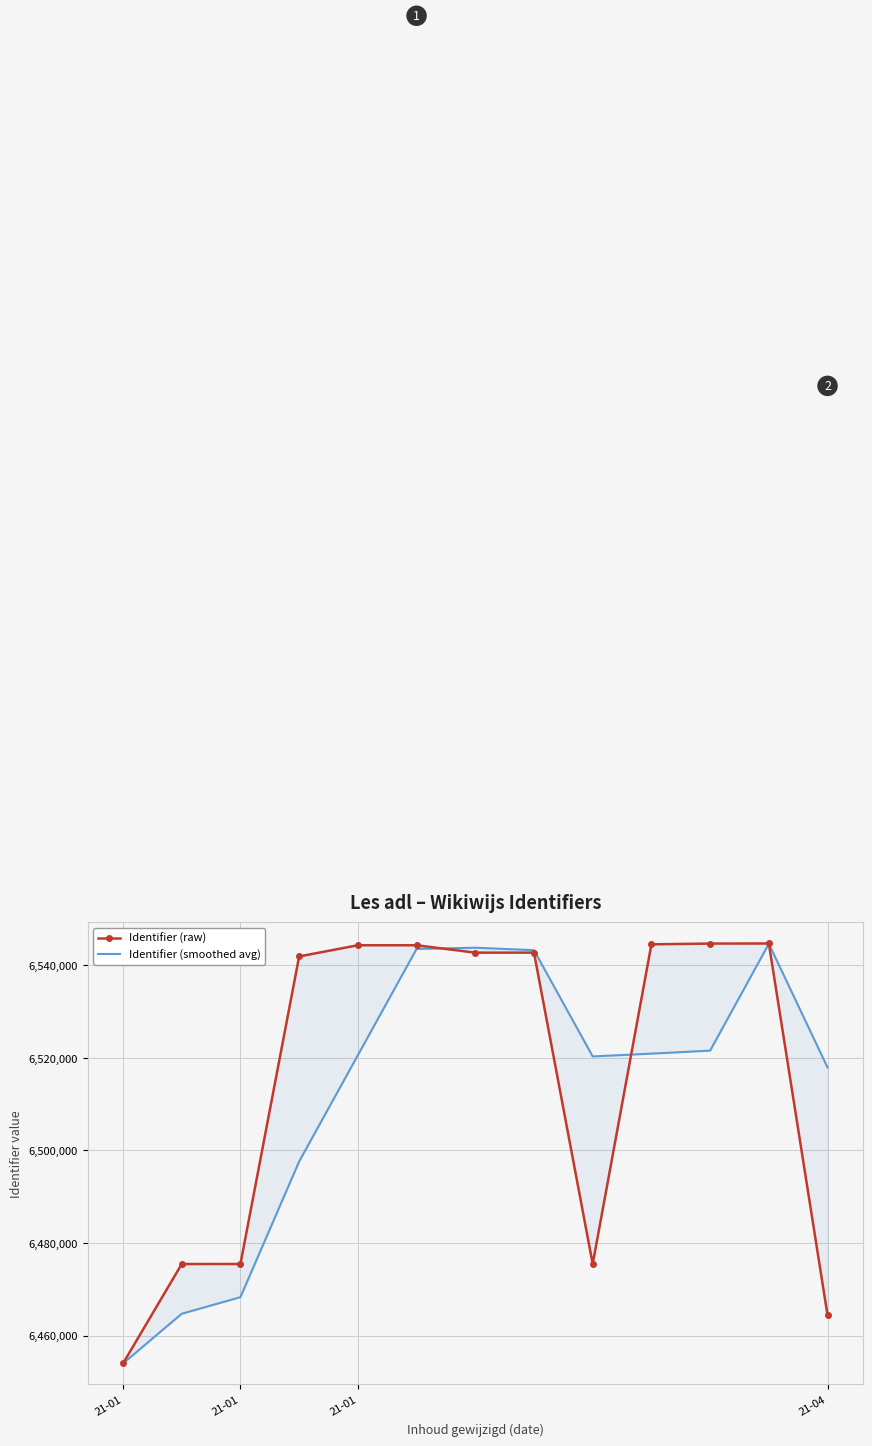

List the series in order of their overall mean, highest first.

Identifier (raw), Identifier (smoothed avg)